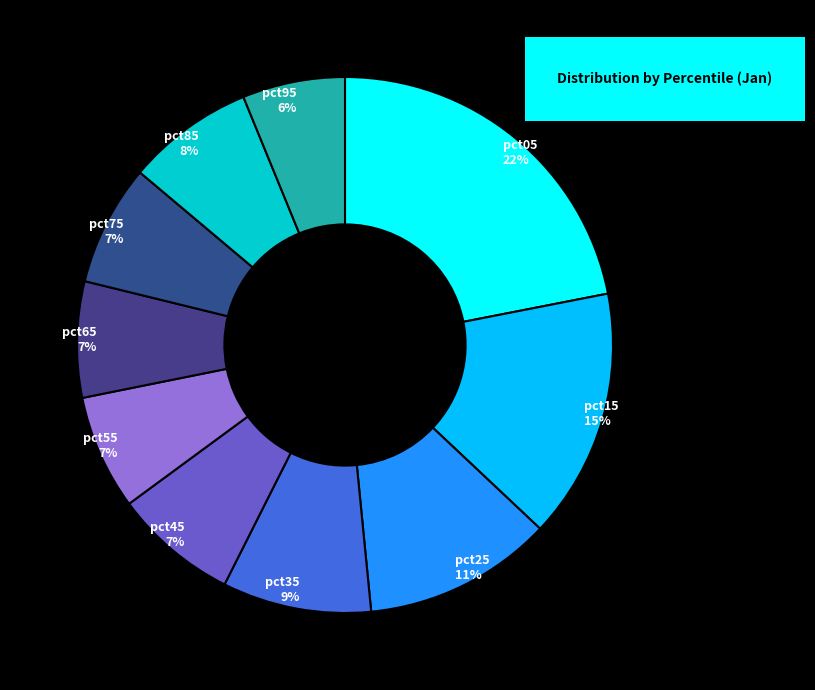

How many segments does this pie chart have?

10